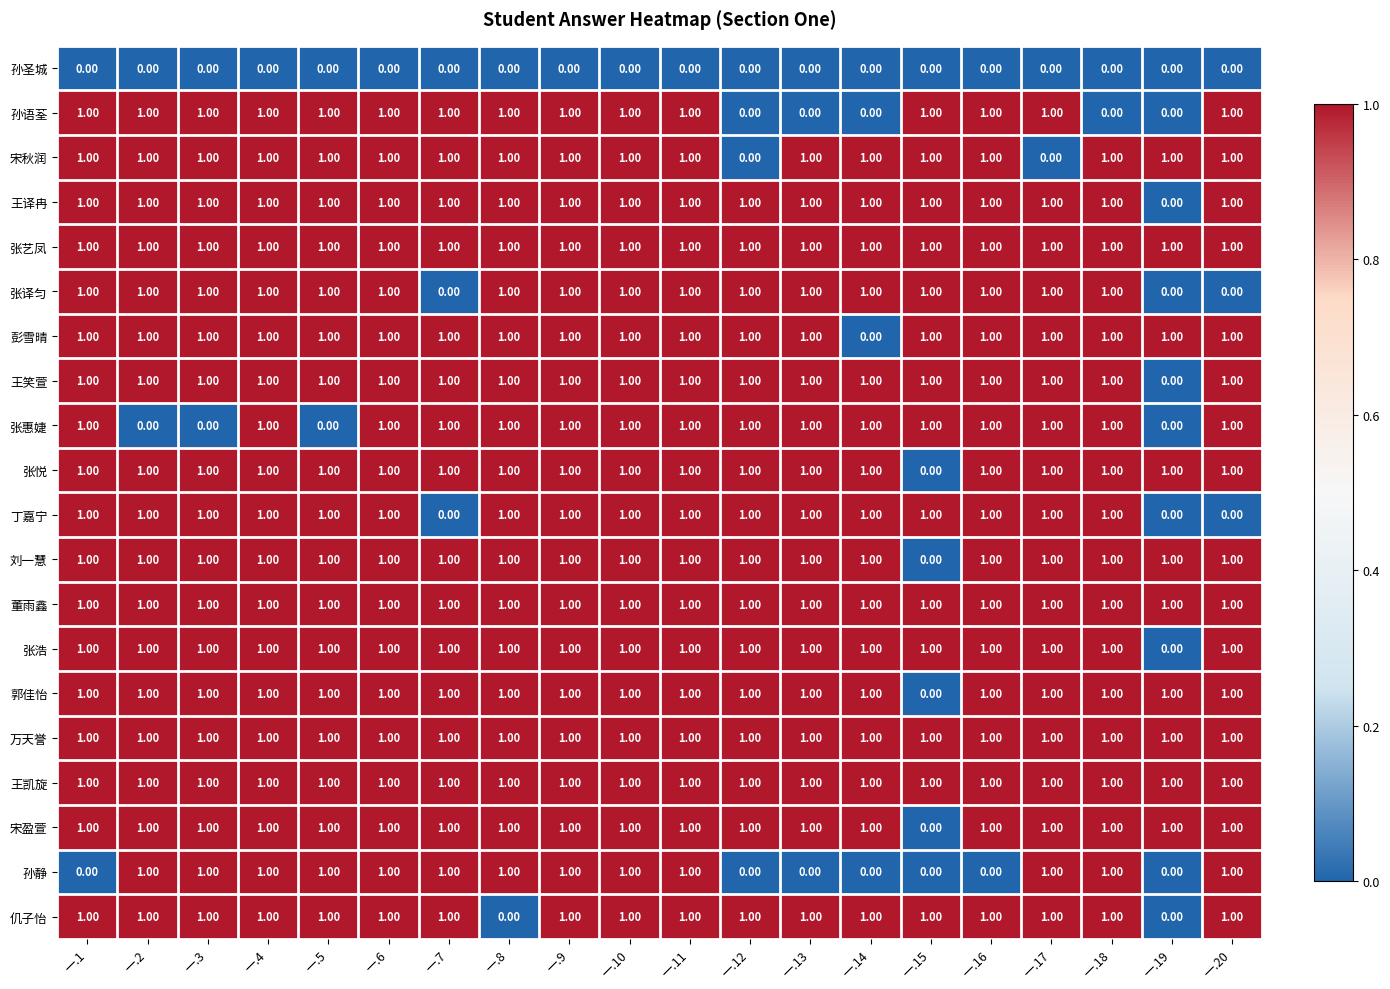

At how many categories does at least one series exceed 0?

20